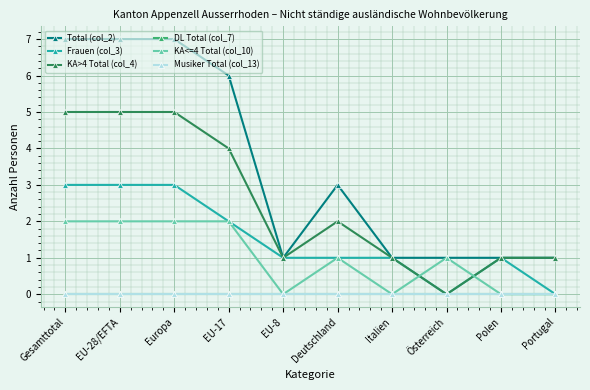

Reading right to left, list all the values displayed in this chart.

Total (col_2): Portugal=1	Polen=1	Österreich=1	Italien=1	Deutschland=3	EU-8=1	EU-17=6	Europa=7	EU-28/EFTA=7	Gesamttotal=7
Frauen (col_3): Portugal=0	Polen=1	Österreich=0	Italien=1	Deutschland=1	EU-8=1	EU-17=2	Europa=3	EU-28/EFTA=3	Gesamttotal=3
KA>4 Total (col_4): Portugal=1	Polen=1	Österreich=0	Italien=1	Deutschland=2	EU-8=1	EU-17=4	Europa=5	EU-28/EFTA=5	Gesamttotal=5
DL Total (col_7): Portugal=0	Polen=0	Österreich=0	Italien=0	Deutschland=0	EU-8=0	EU-17=0	Europa=0	EU-28/EFTA=0	Gesamttotal=0
KA<=4 Total (col_10): Portugal=0	Polen=0	Österreich=1	Italien=0	Deutschland=1	EU-8=0	EU-17=2	Europa=2	EU-28/EFTA=2	Gesamttotal=2
Musiker Total (col_13): Portugal=0	Polen=0	Österreich=0	Italien=0	Deutschland=0	EU-8=0	EU-17=0	Europa=0	EU-28/EFTA=0	Gesamttotal=0